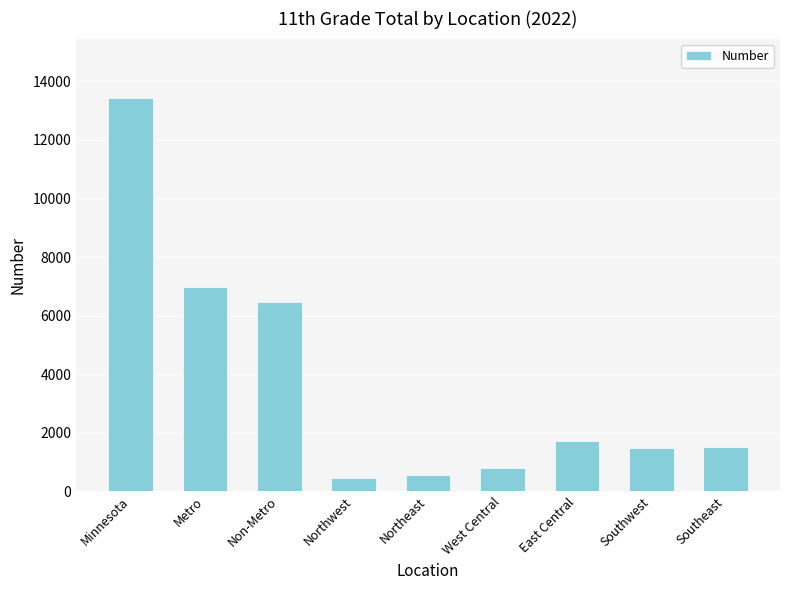

What is the difference between the maximum and minimum values?

12992